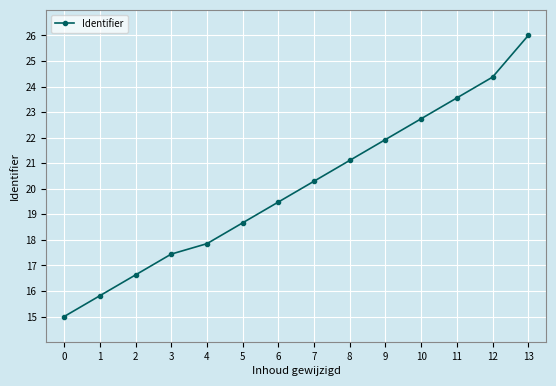

Is it true that the value at 6 is 19.5?

True